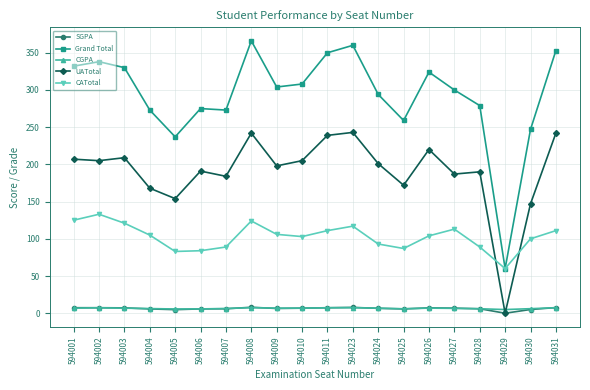

What is the total value across all series at 594006?

561.6